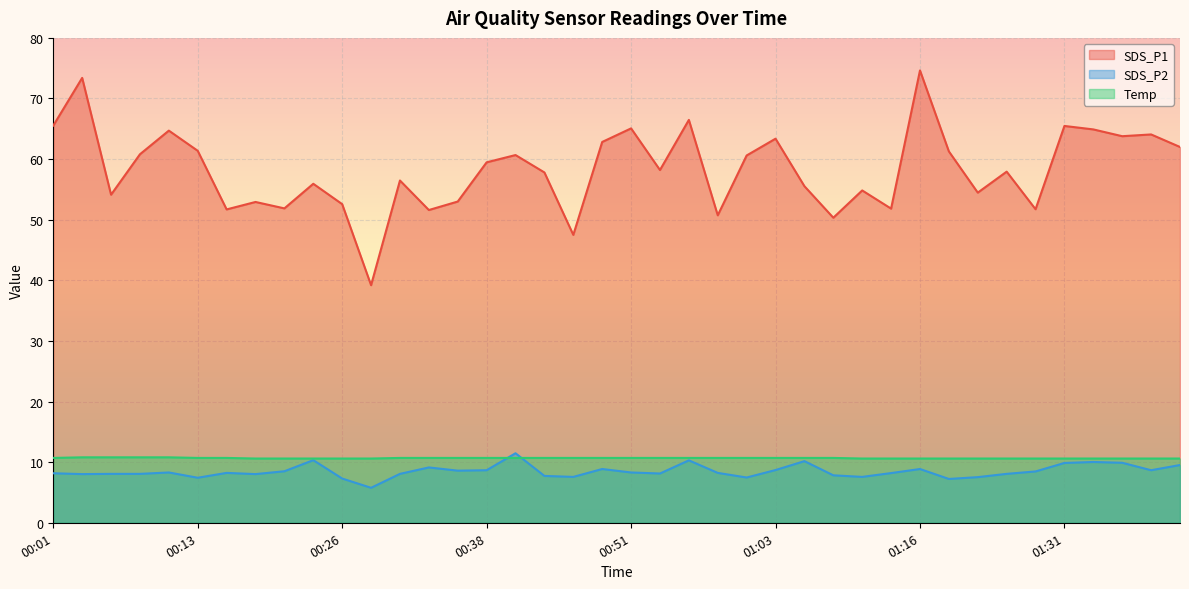

What is the maximum value for Temp?

10.8